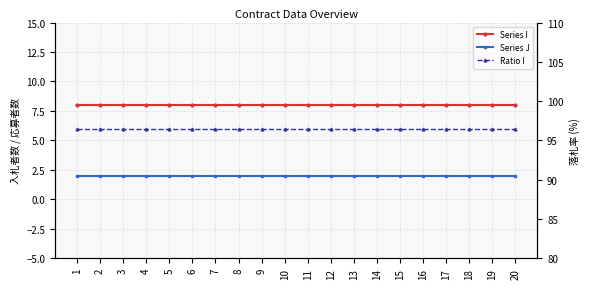

Which category has the lowest value in the Series J series?

1